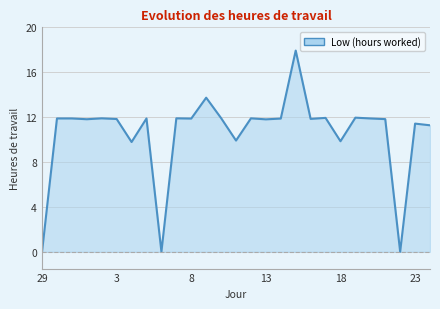

What is the sum of all values?

285.7